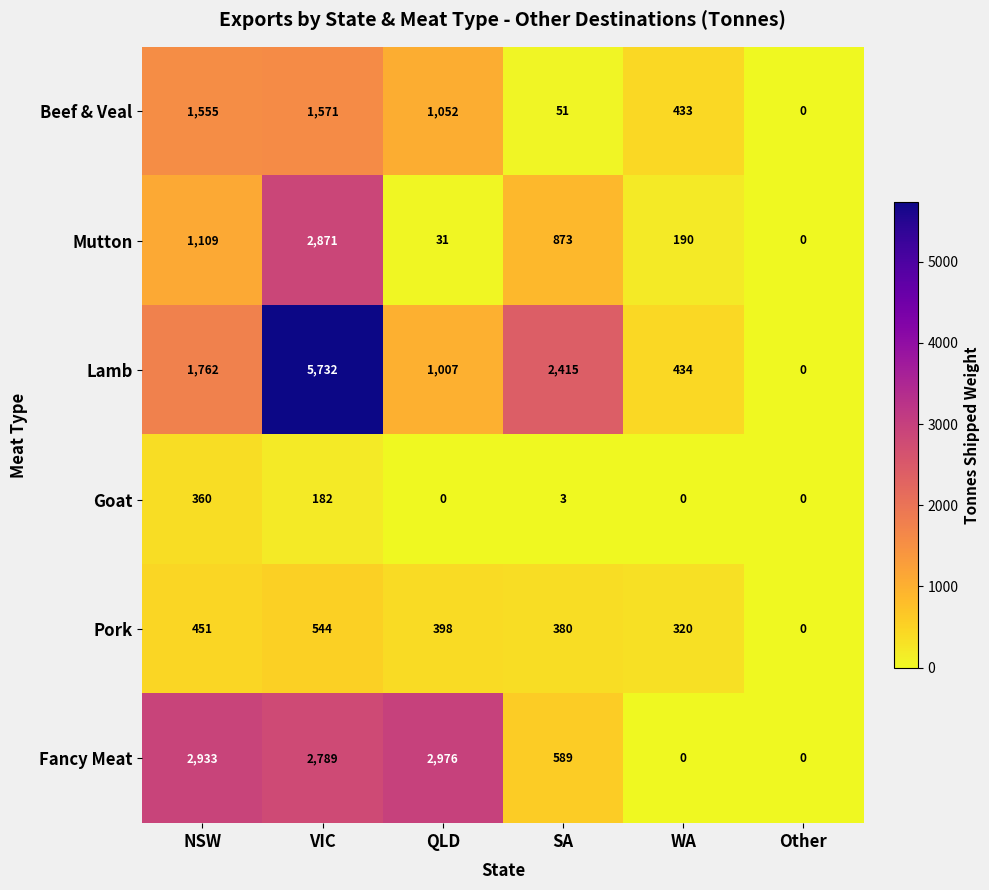

What is the difference between the highest and lowest values at VIC?

5550